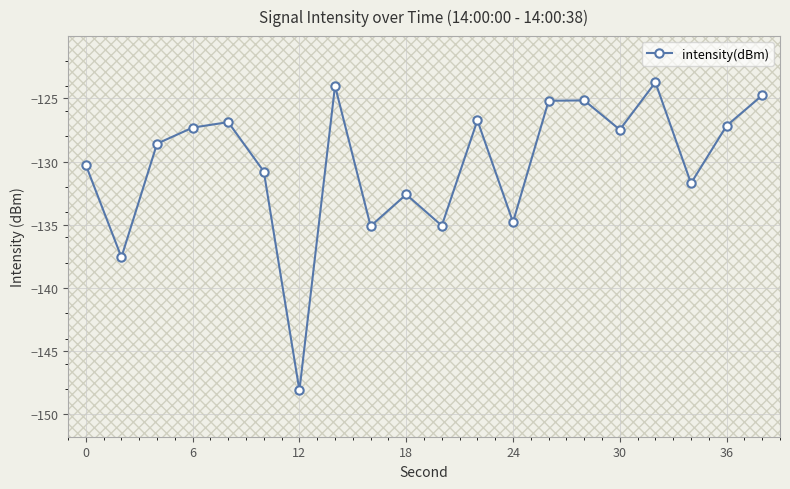

What is the maximum value for intensity(dBm)?

-123.7